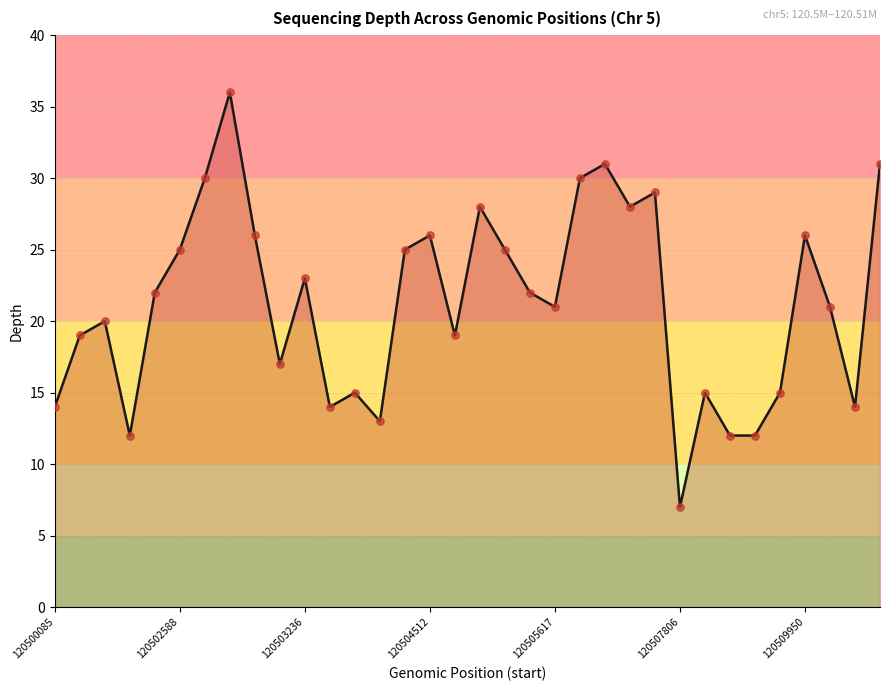

What is the smallest value displayed?

7